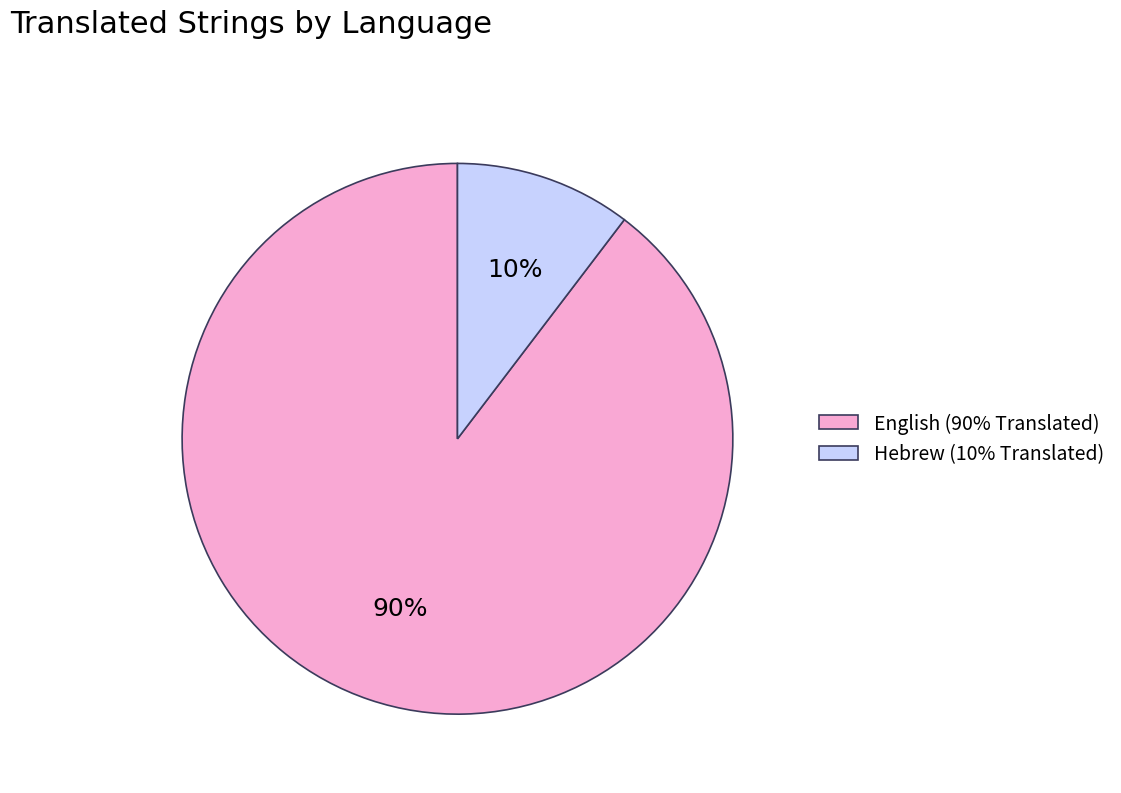

Count the number of slices in the pie.

2